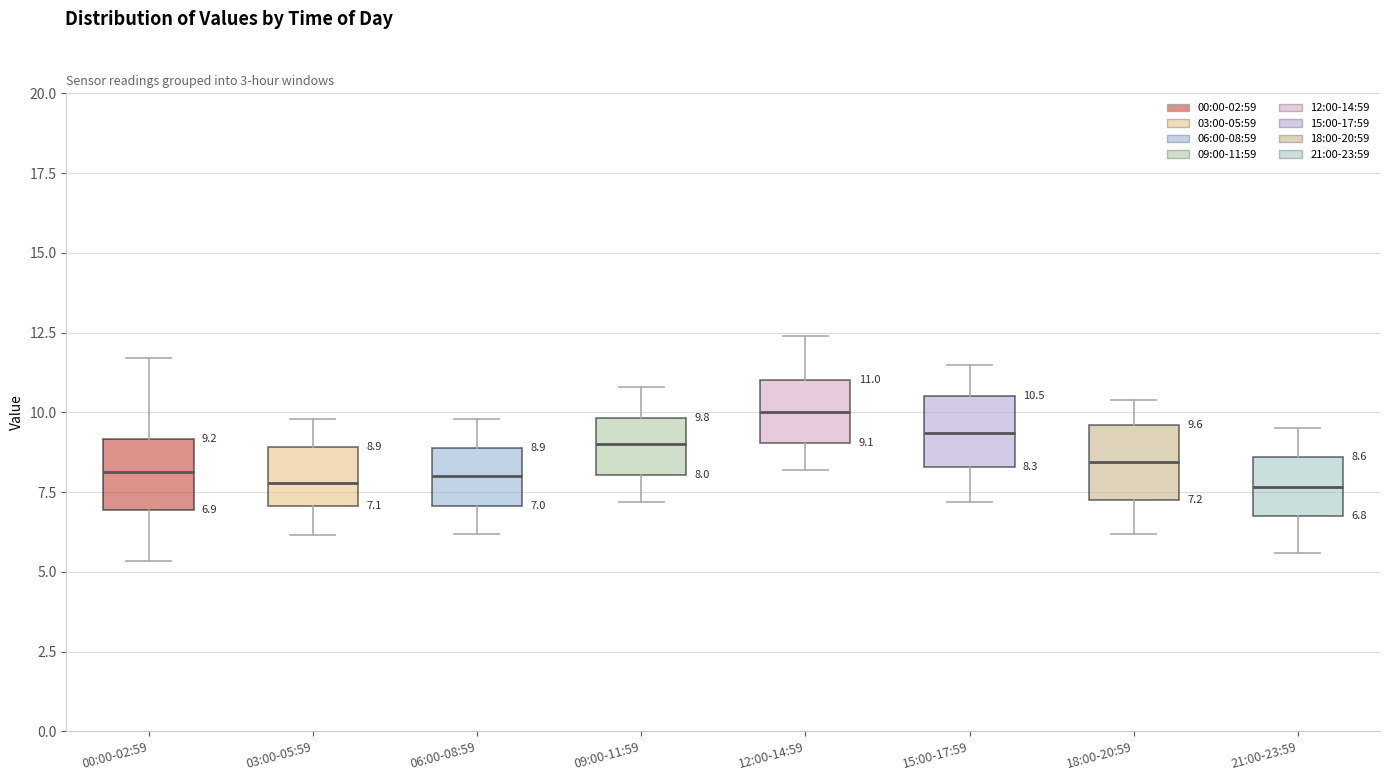

Which box's median line is the highest?

12:00-14:59